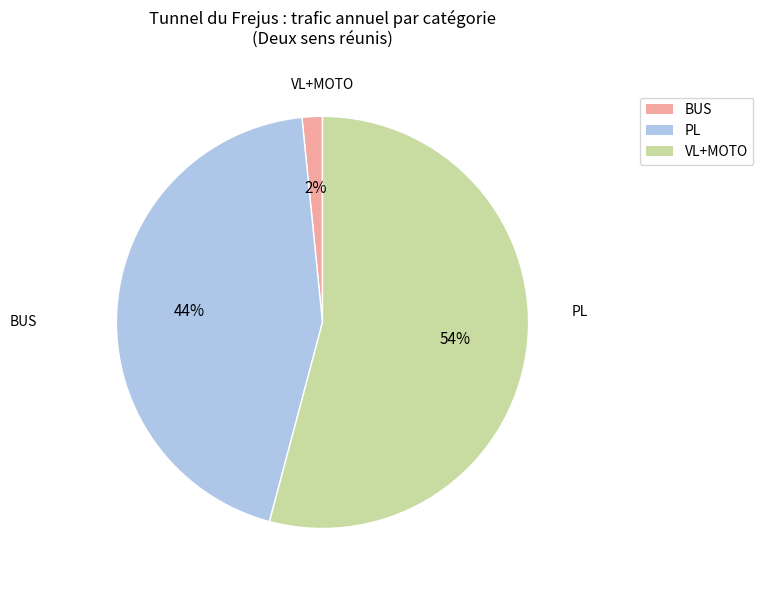

Which category accounts for the majority?

VL+MOTO